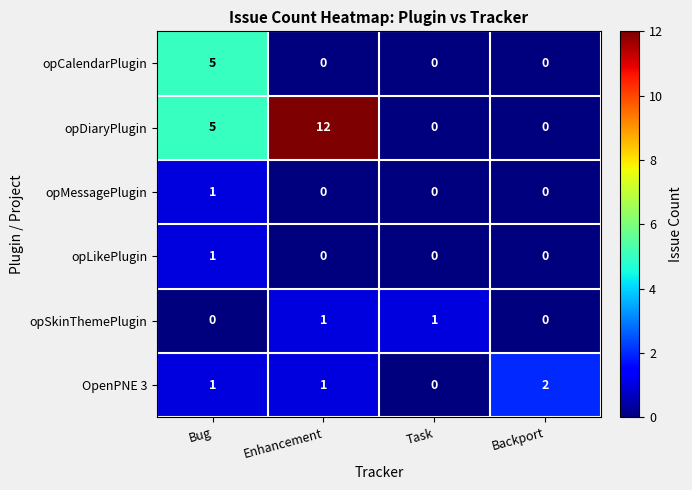

What is the sum of all opSkinThemePlugin values?

2